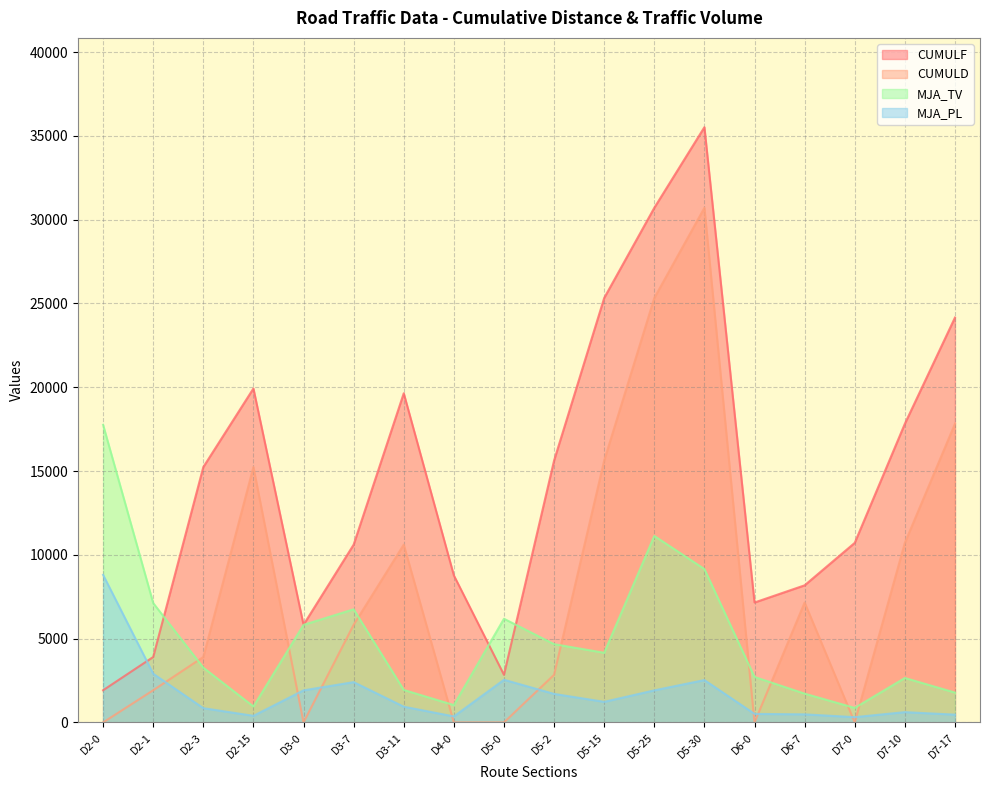

What is the maximum value shown in the chart?

35520.0